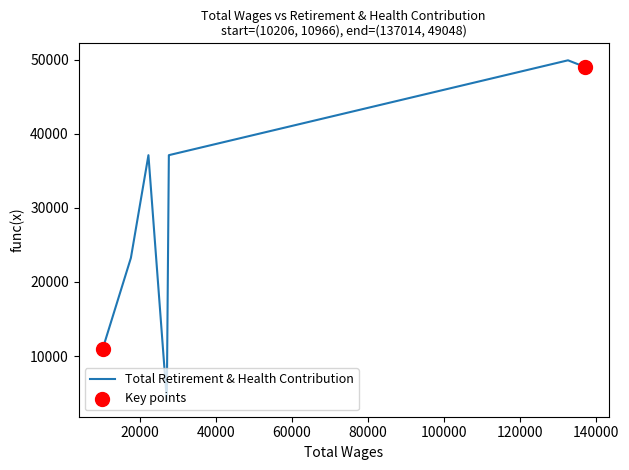

What is the smallest value displayed?

4094